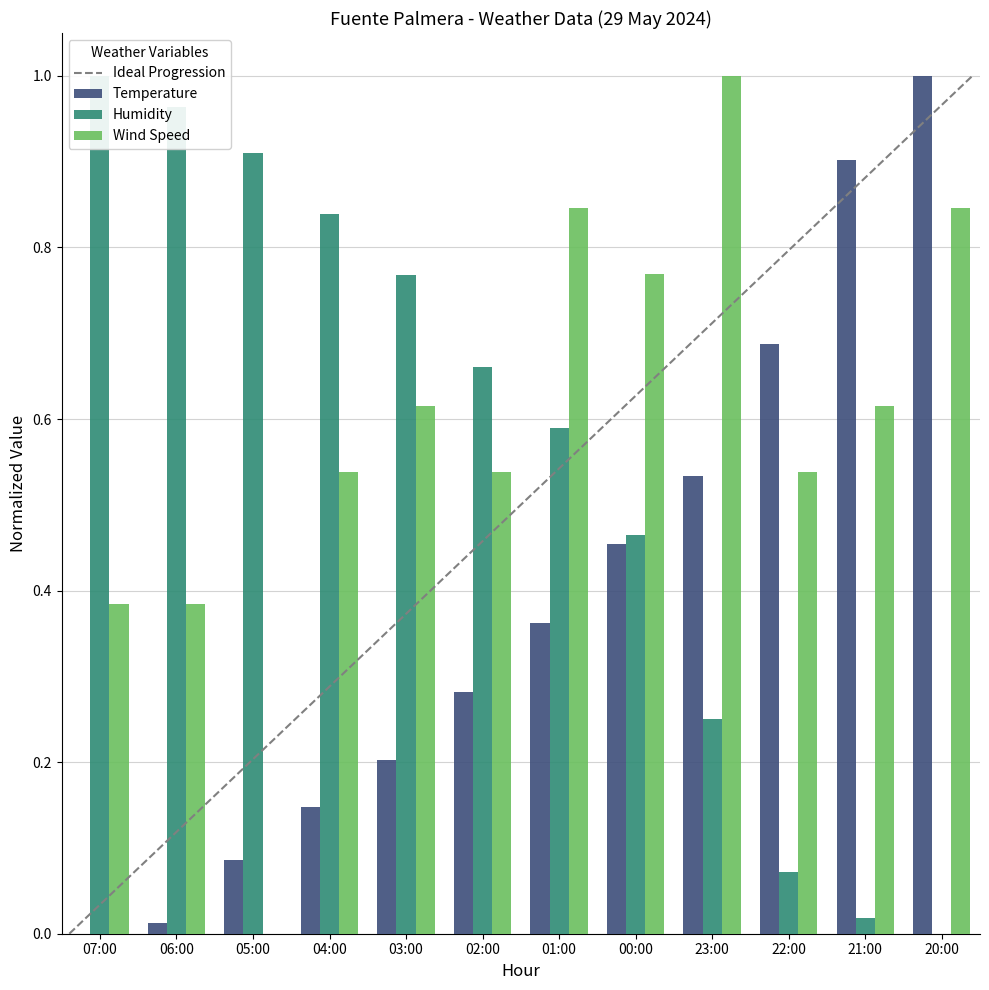

Which series changed the most between 07:00 and 21:00?

Humidity